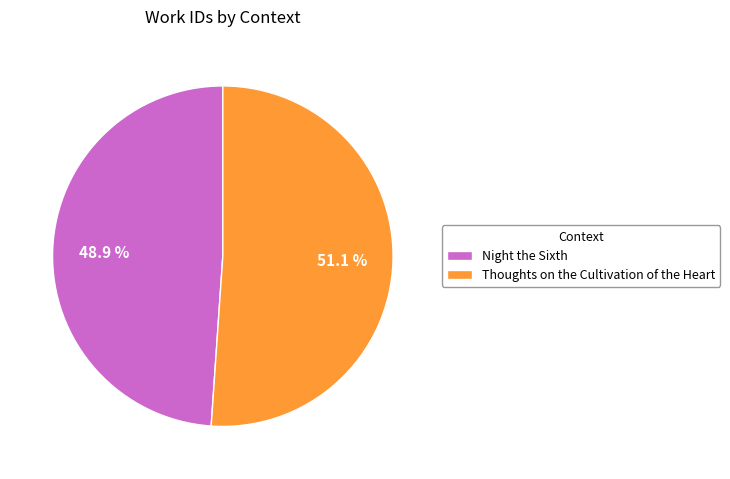

Is there any slice that represents more than half of the pie?

Yes